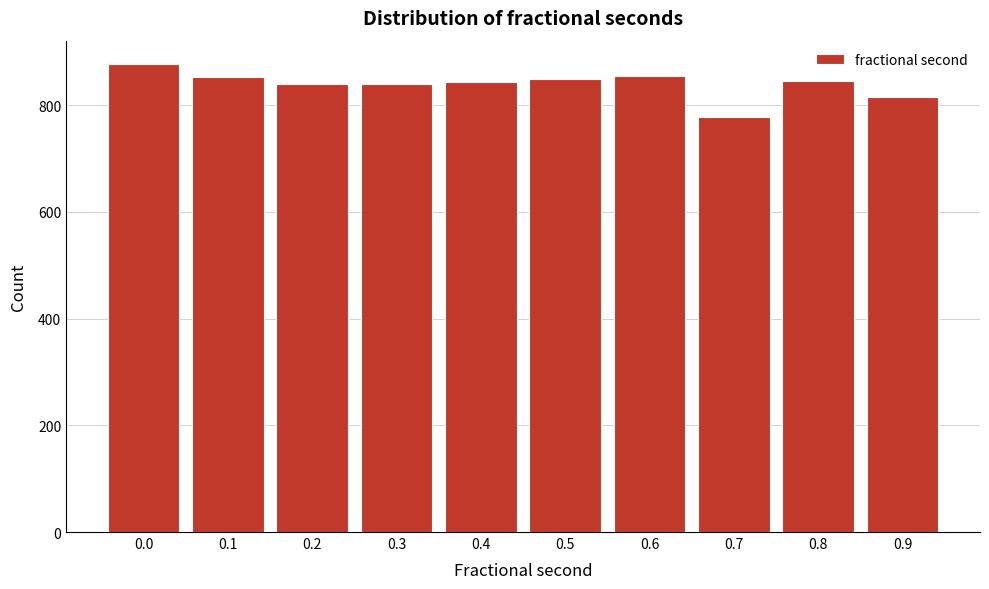

What value does the data have at 0.9, to the nearest 50?

800